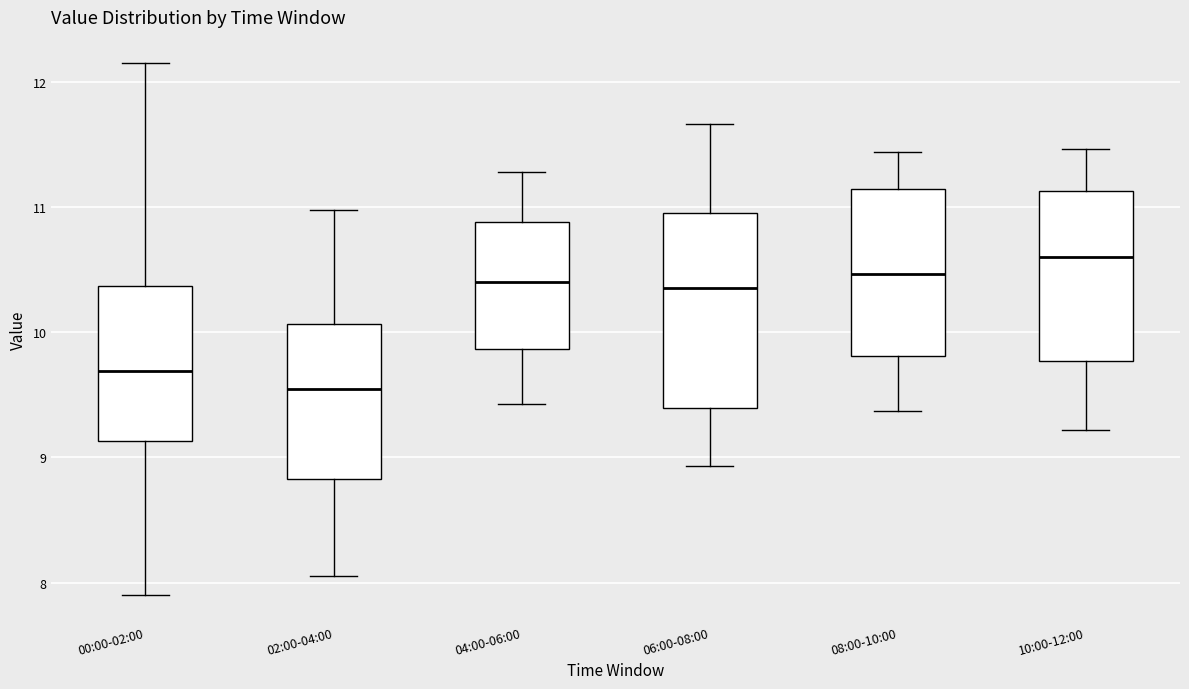

Reading left to right, read every box against the y-axis: the position of its median line, the range the box covers, and the ends of its whiskers. The values are not printed on the chart, so give them approximately, as read against the axis.

00:00-02:00: median 9.7, box 9.1 to 10.4, whiskers 7.9 to 12.2
02:00-04:00: median 9.6, box 8.8 to 10.1, whiskers 8.1 to 11.0
04:00-06:00: median 10.4, box 9.9 to 10.9, whiskers 9.4 to 11.3
06:00-08:00: median 10.4, box 9.4 to 11.0, whiskers 8.9 to 11.7
08:00-10:00: median 10.5, box 9.8 to 11.2, whiskers 9.4 to 11.4
10:00-12:00: median 10.6, box 9.8 to 11.1, whiskers 9.2 to 11.5